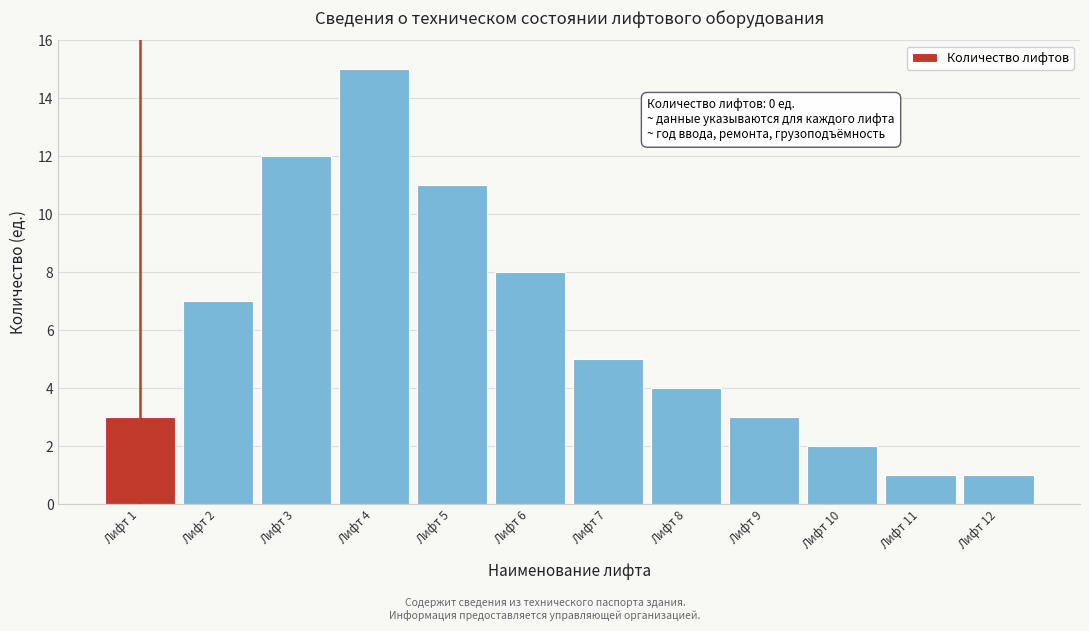

Reading left to right, transcribe all the data shown in this chart.

3	7	12	15	11	8	5	4	3	2	1	1